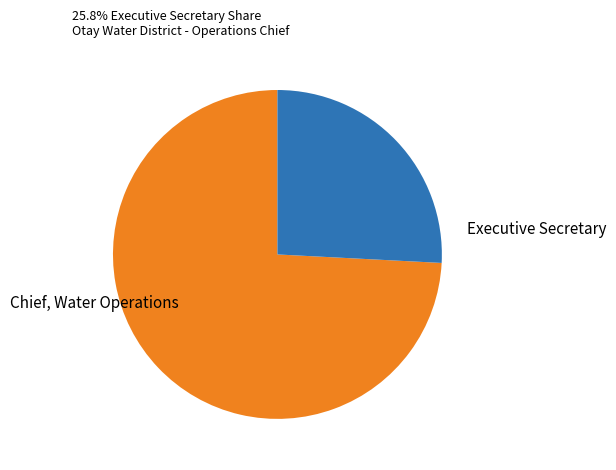

Is the sum of Executive Secretary and Chief, Water Operations greater than half?

Yes